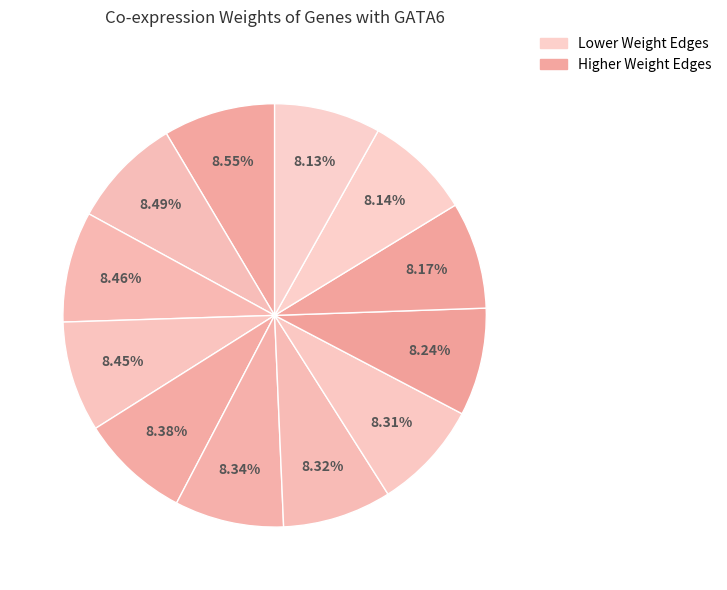

Is there a majority slice in this chart?

No